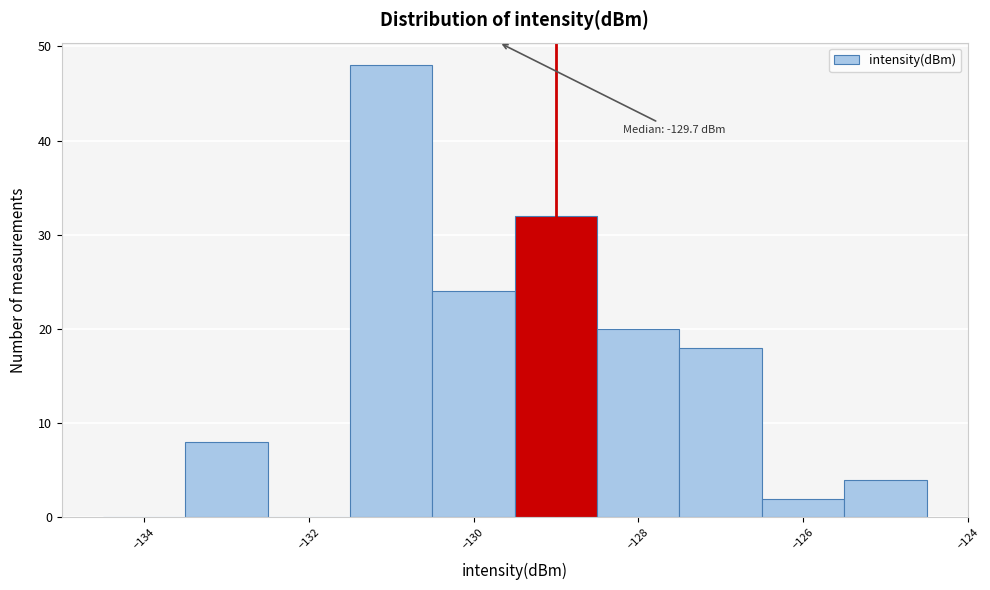

Which range on the x-axis has the tallest bar?

-131.5 to -130.5